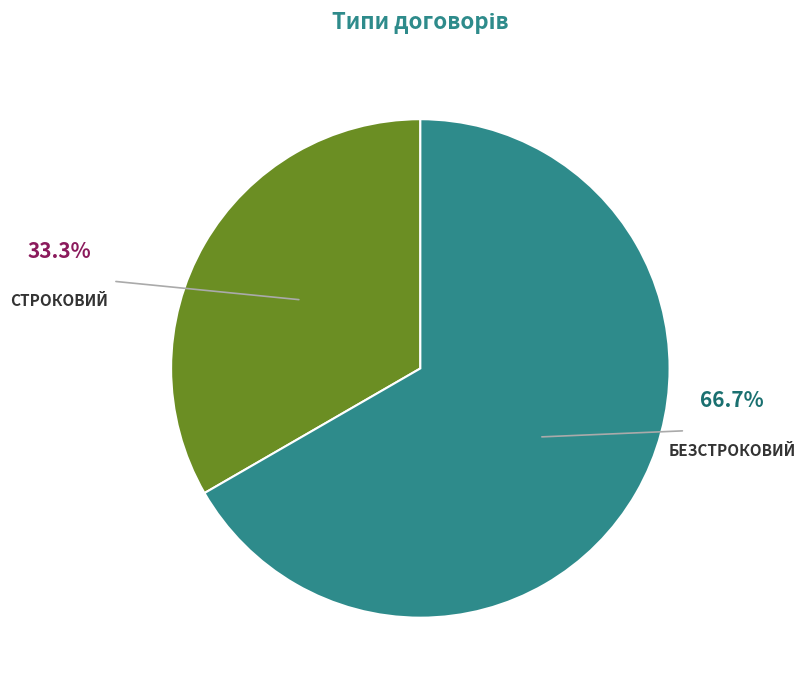

How many segments does this pie chart have?

2